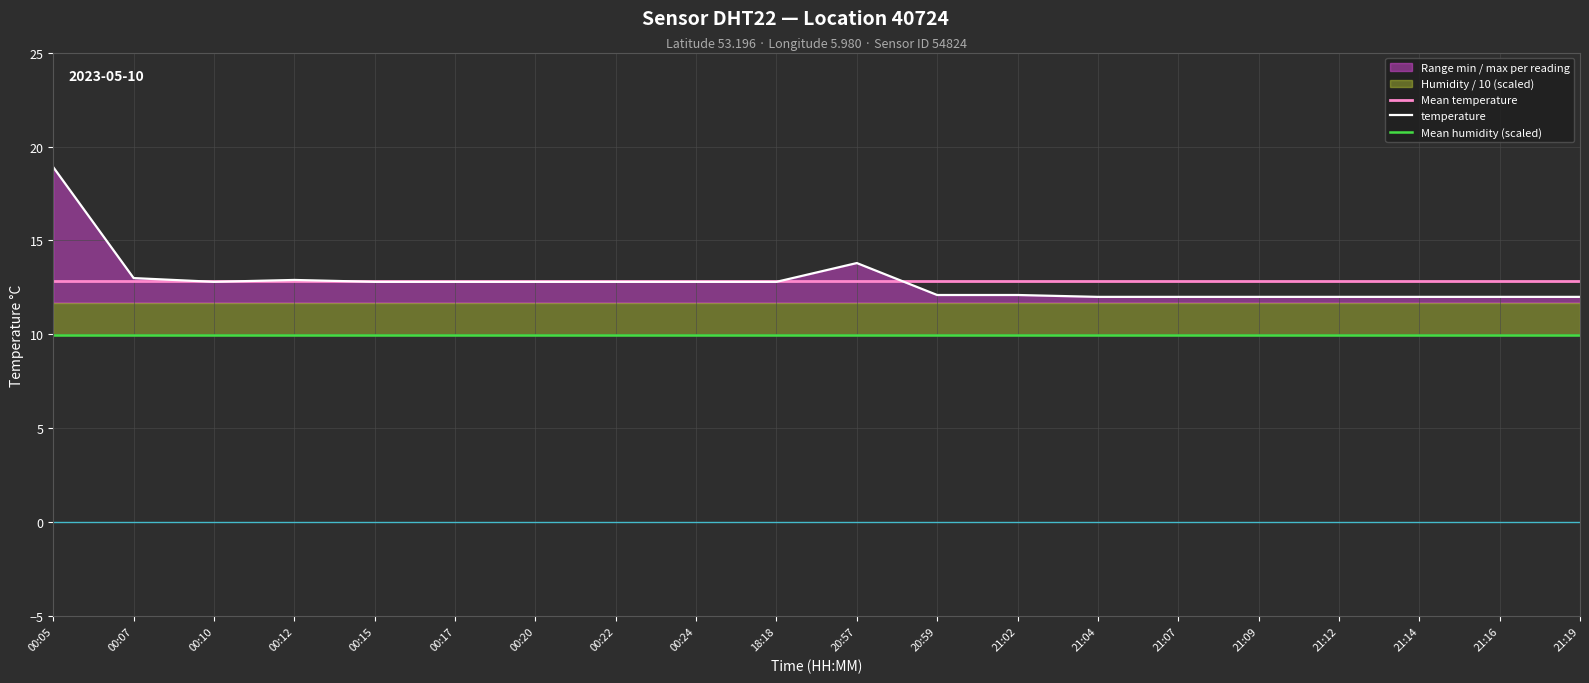

What is the greatest value displayed?

18.9